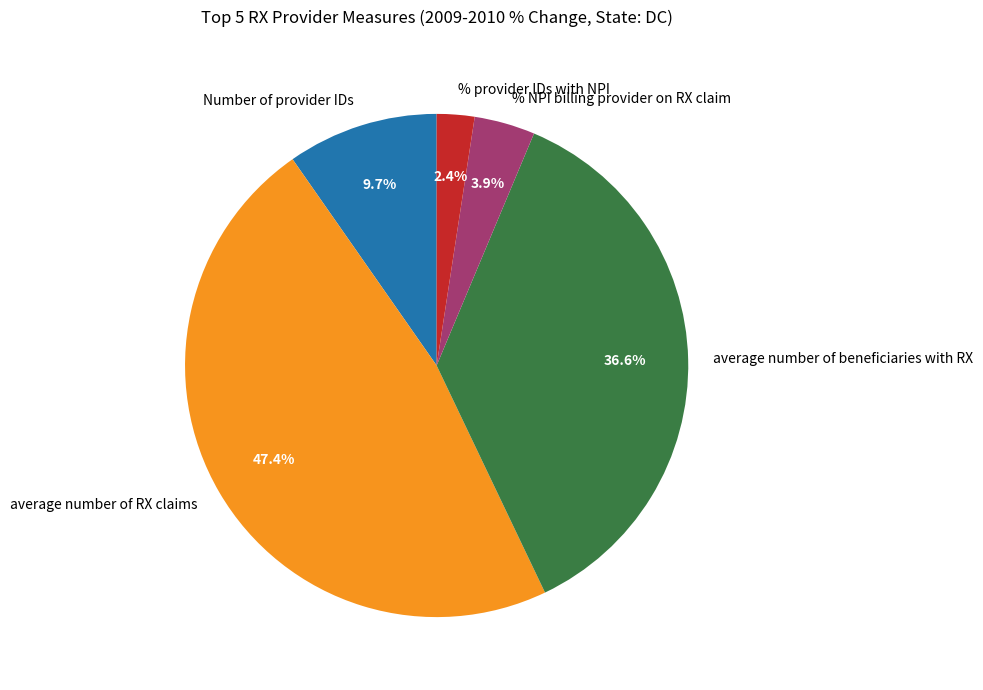

To the nearest percent, what portion does Number of provider IDs represent?

10%